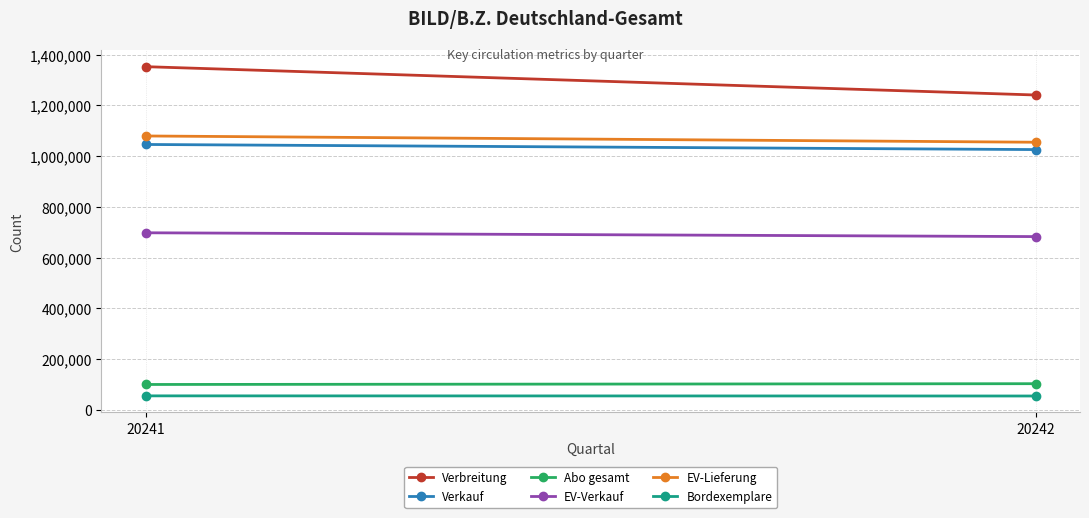

Which series has the largest total across all categories?

Verbreitung